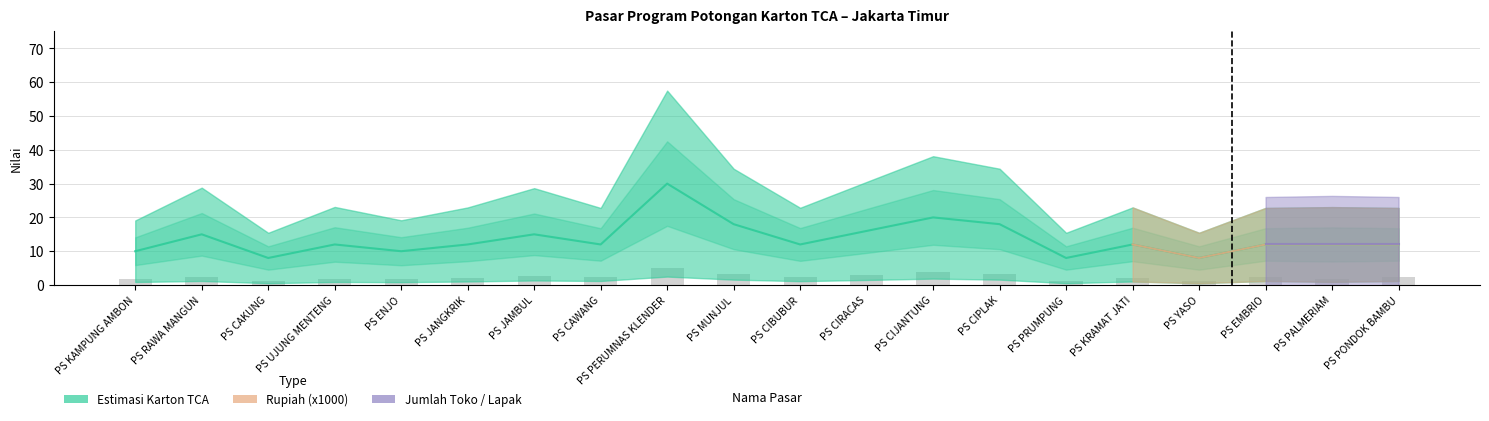

How many values in the Estimasi Karton TCA series exceed 12?

7